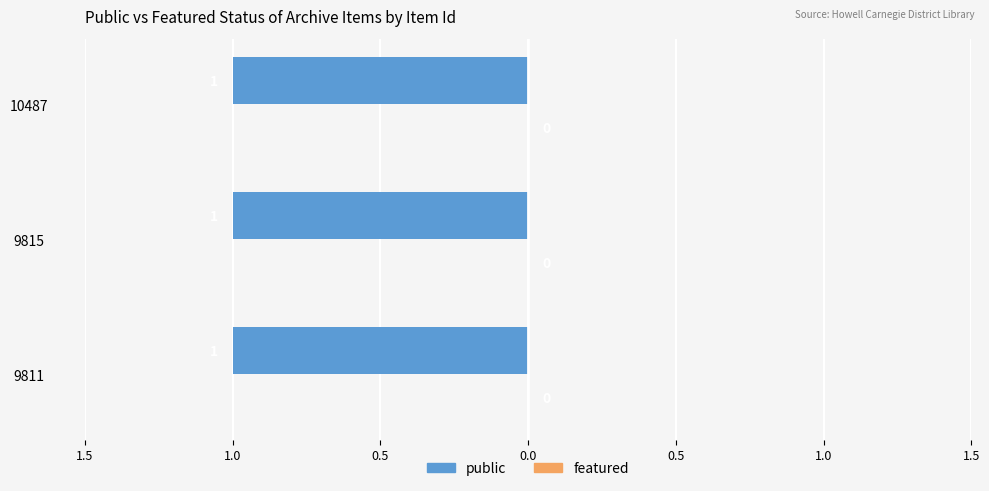

What are all the series names shown in the legend?

public, featured